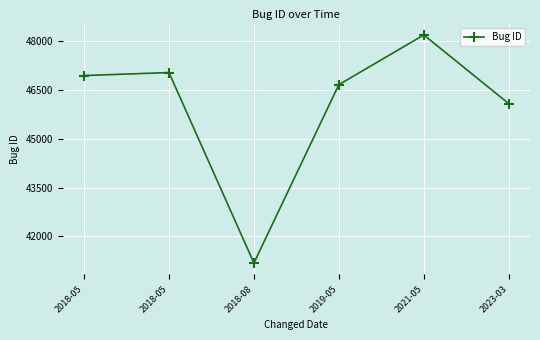

Which has a higher value, 2019-05 or 2018-05?

2018-05